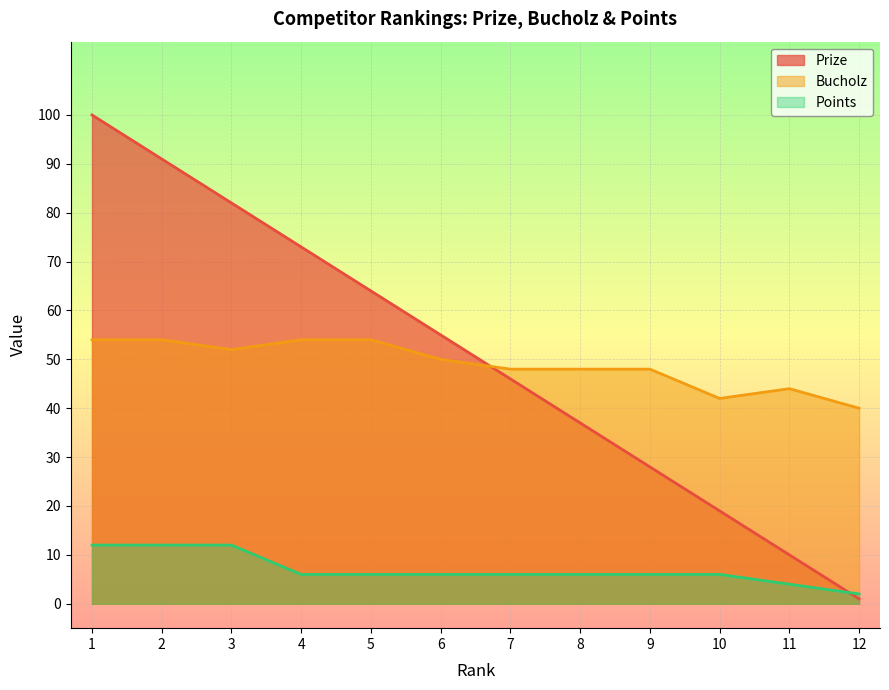

How many data points in Bucholz are above 50?

5